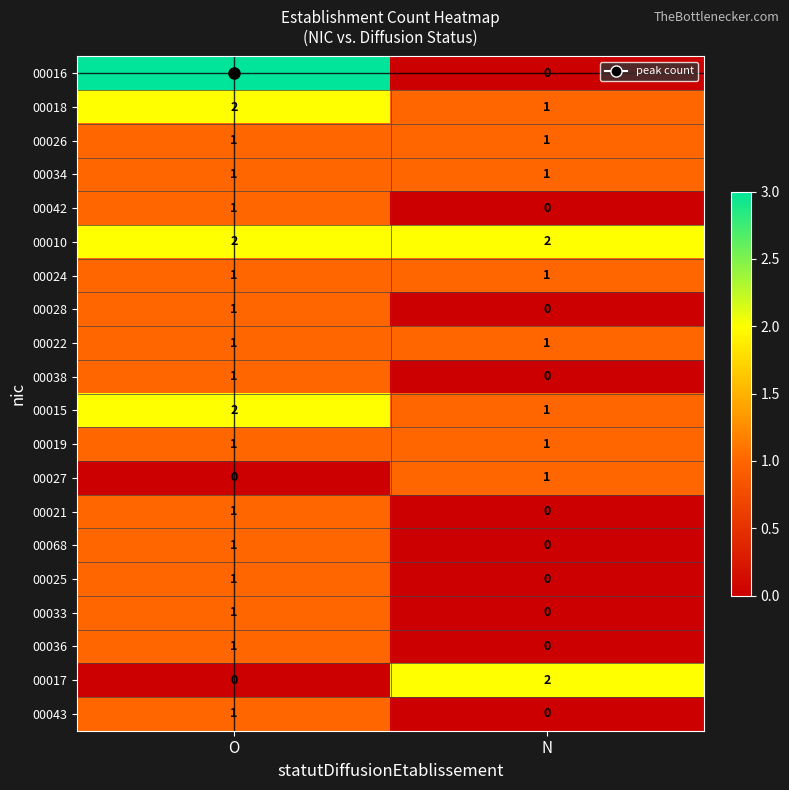

The value of 00018 at N is 2. True or false?

False